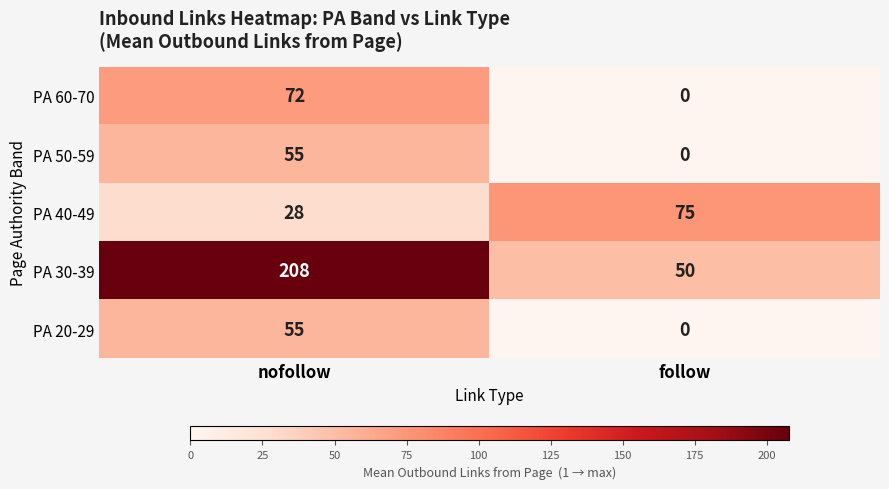

What is the approximate value of PA 50-59 at nofollow, to the nearest 10?

60